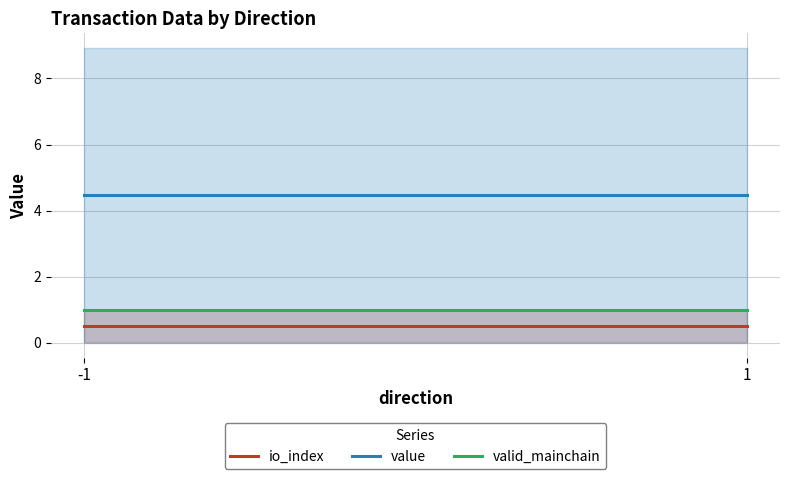

Reading left to right, list all the values displayed in this chart.

io_index: 0.5	0.5
value: 4.5	4.5
valid_mainchain: 1.0	1.0